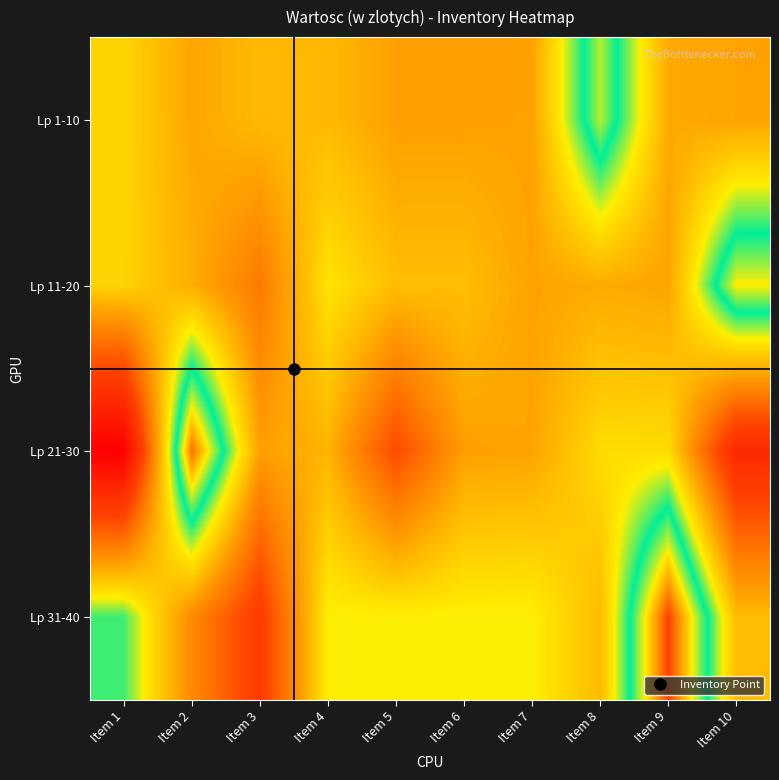

At which category does the chart reach its peak across all series?

Item 9